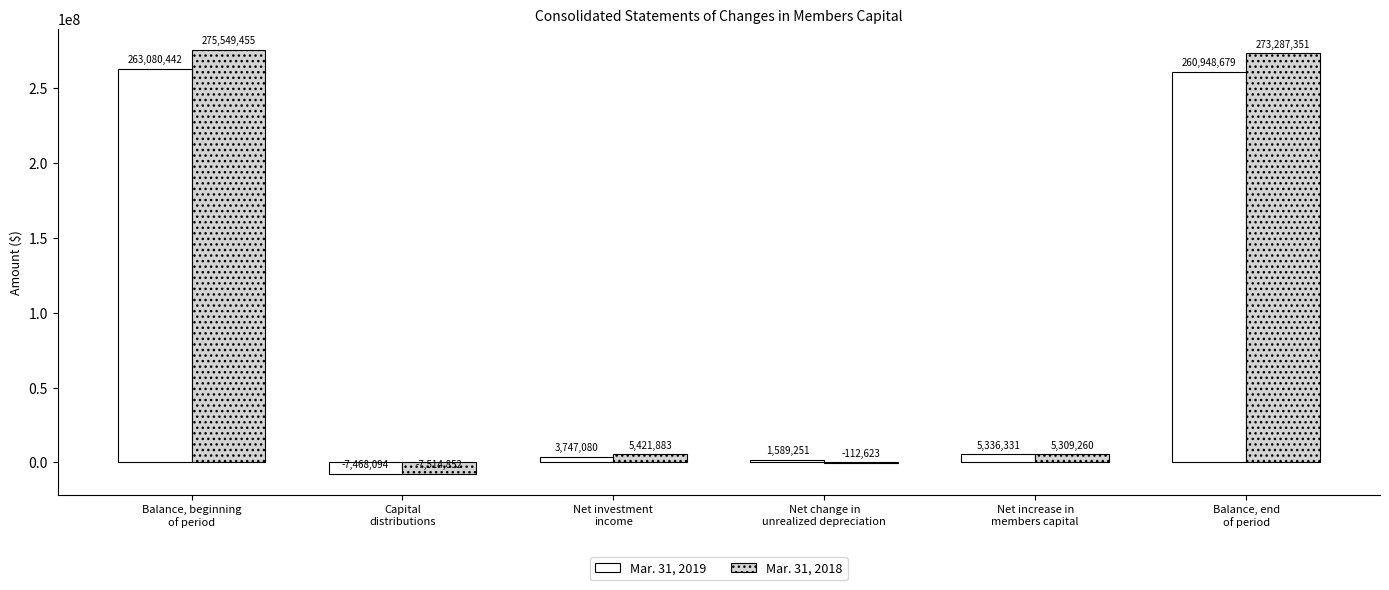

Is the value of Mar. 31, 2019 at Balance, beginning
of period greater than the value of Mar. 31, 2018 at Net change in
unrealized depreciation?

Yes